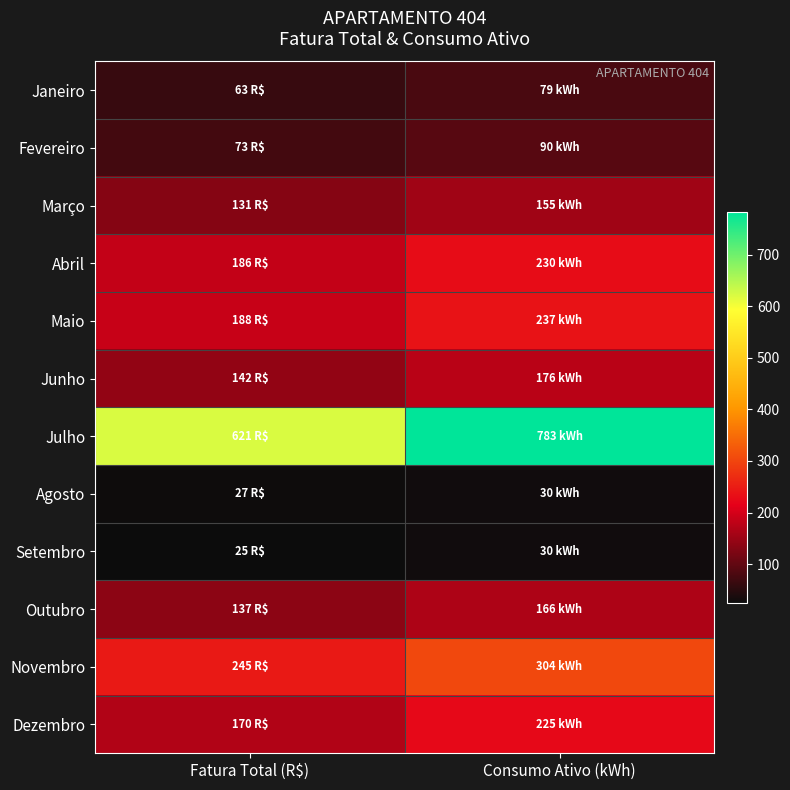

What is the difference between the highest and lowest values at Consumo Ativo (kWh)?

753.0